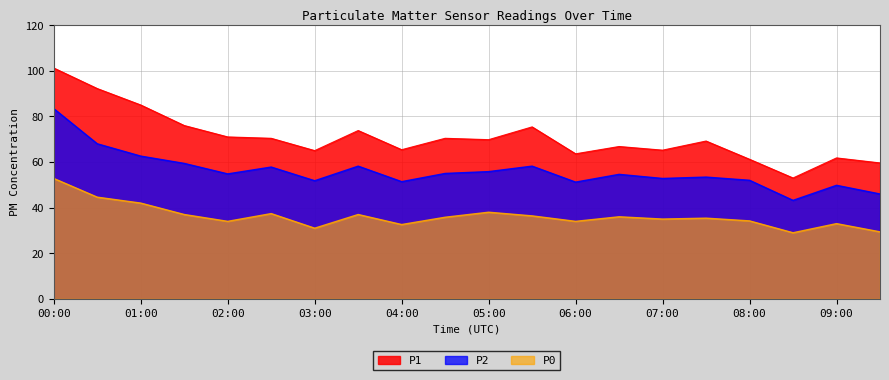

What is the difference between the highest and lowest values at 02:00?

37.0